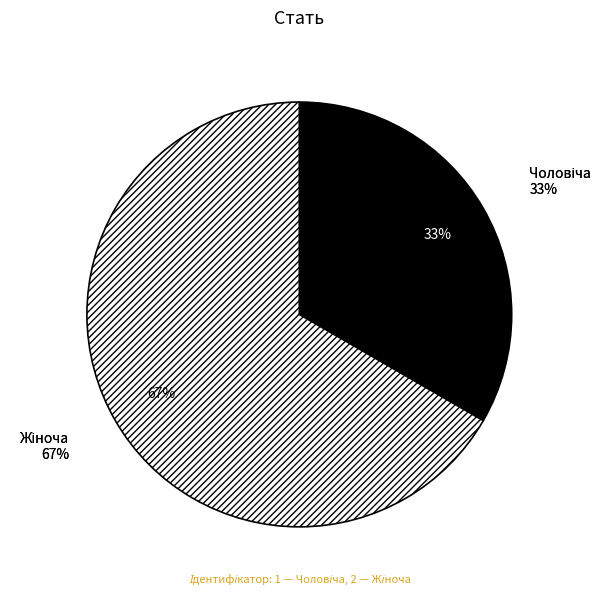

Is there a majority slice in this chart?

Yes